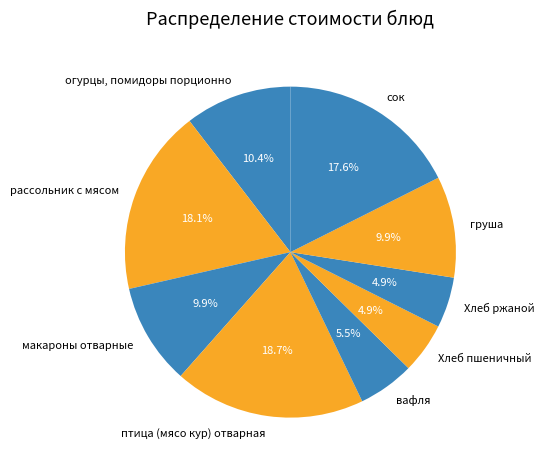

Is the sum of рассольник с мясом and Хлеб пшеничный greater than half?

No